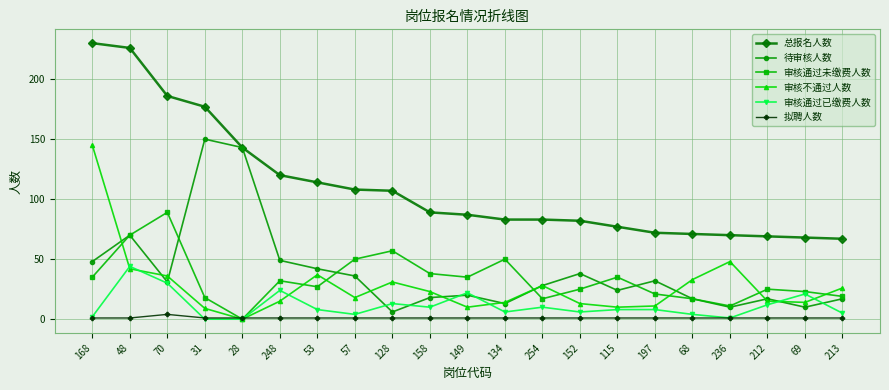

Where does the 待审核人数 series first go above 28?

168